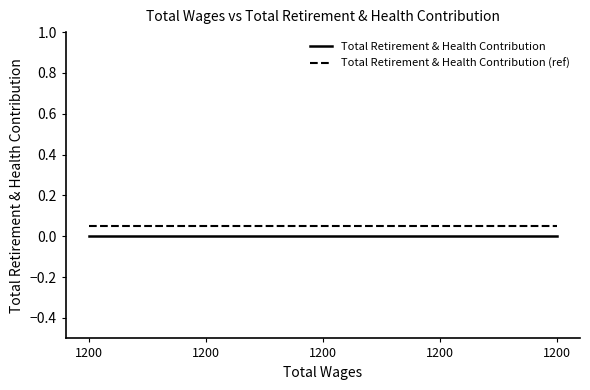

Which series has the widest spread of values?

Total Retirement & Health Contribution